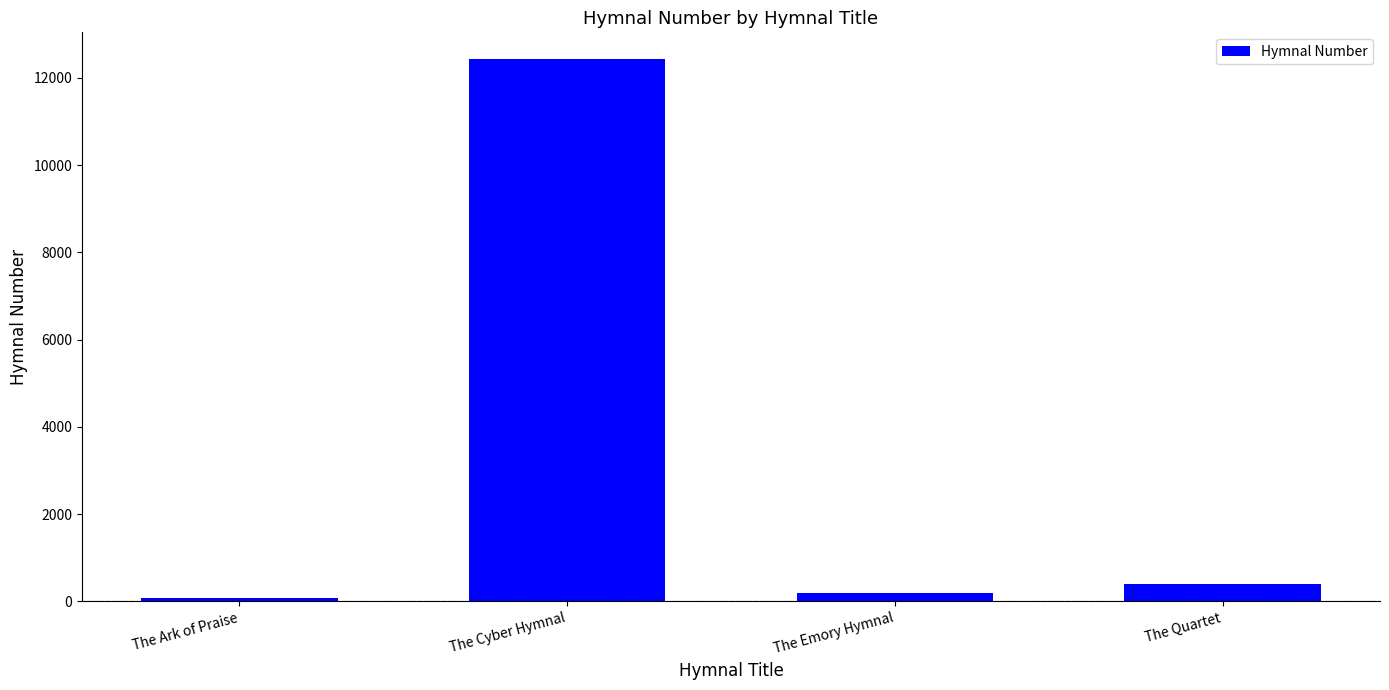

What is the label of the 1st bar from the left?

The Ark of Praise